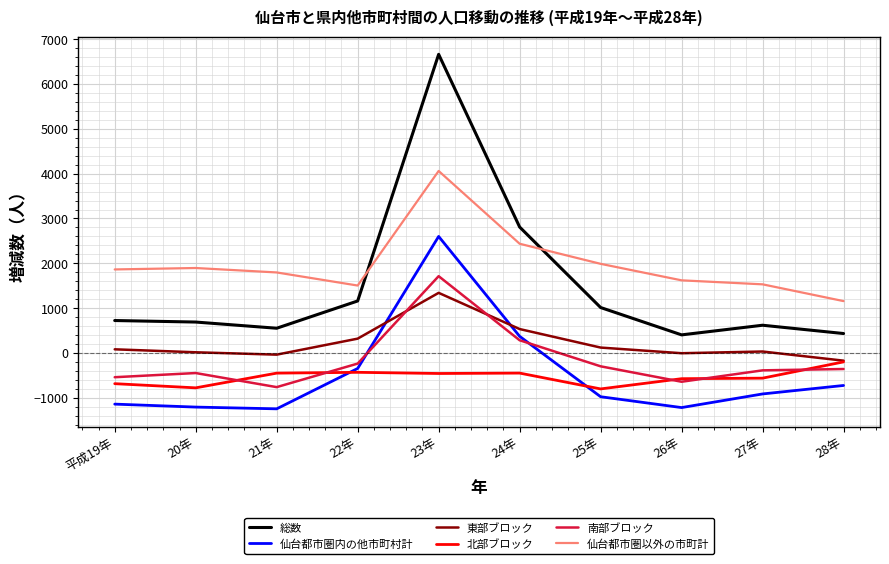

Which series has the largest range (max minus min)?

総数